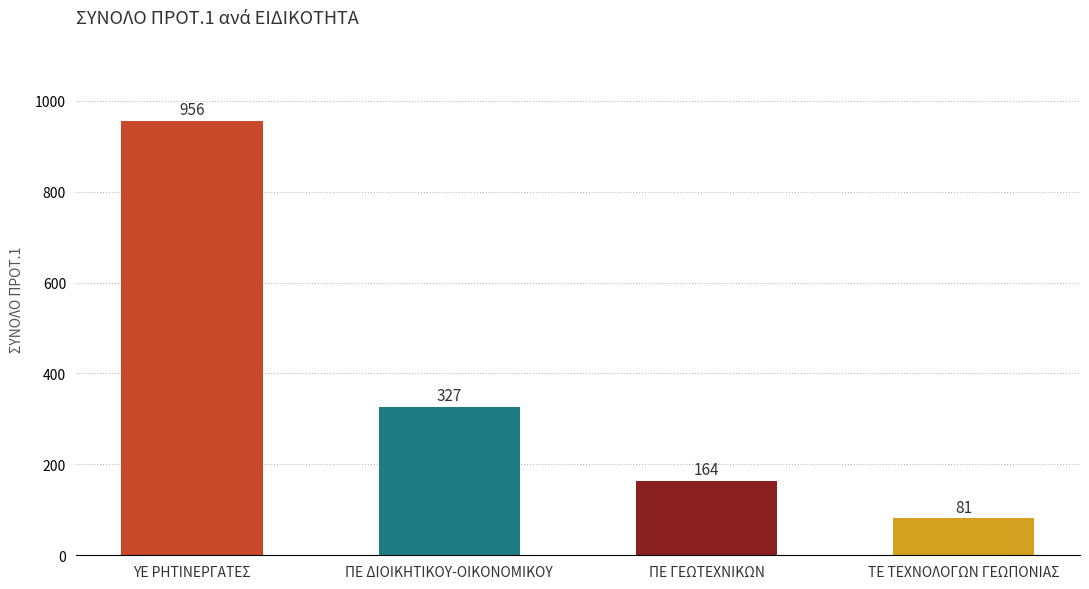

The chart shows a value of 232 at ΥΕ ΡΗΤΙΝΕΡΓΑΤΕΣ. True or false?

False